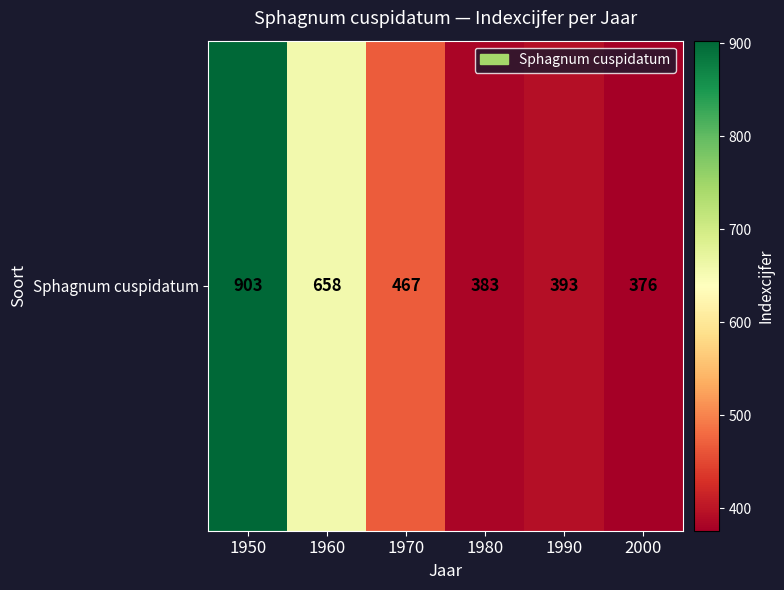

At which label is the value closest to 639?

1960